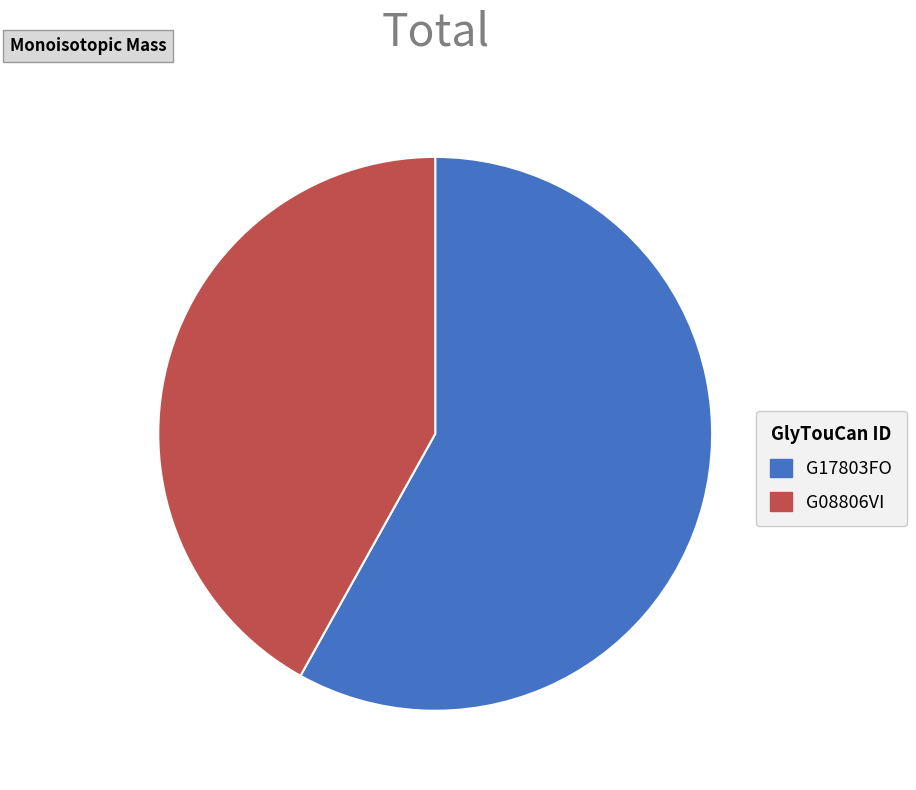

Which category has the biggest portion of the pie?

G17803FO